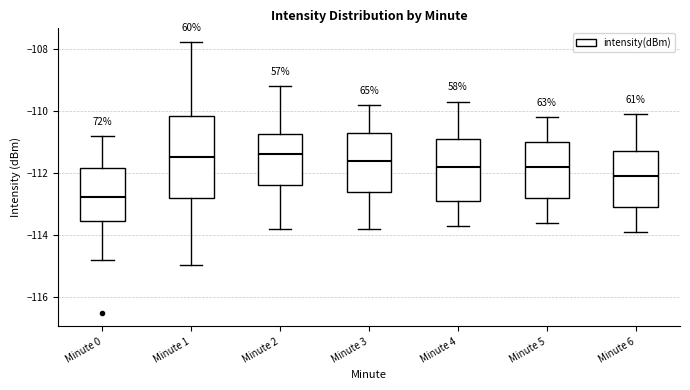

Comparing the boxes themselves (not the whiskers), which one is the tallest?

Minute 1